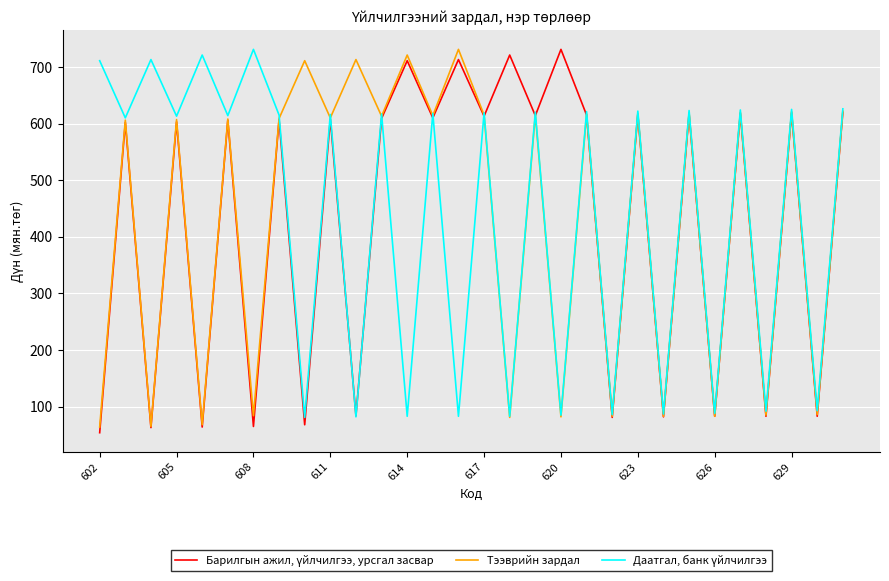

What is the minimum value shown in the chart?

54